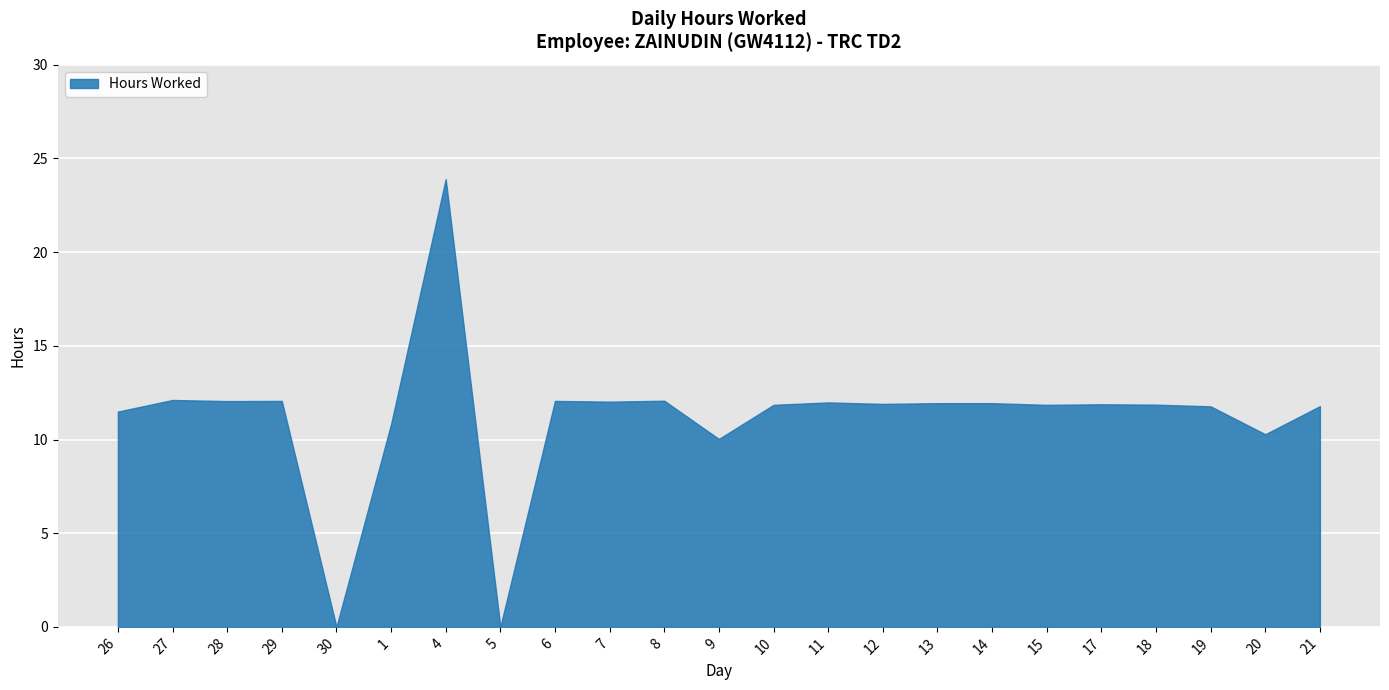

Reading left to right, list all the values displayed in this chart.

11.5	12.1	12.1	12.1	0.0	10.8	23.9	0.0	12.1	12.0	12.1	10.0	11.8	12.0	11.9	11.9	11.9	11.8	11.9	11.9	11.8	10.3	11.8